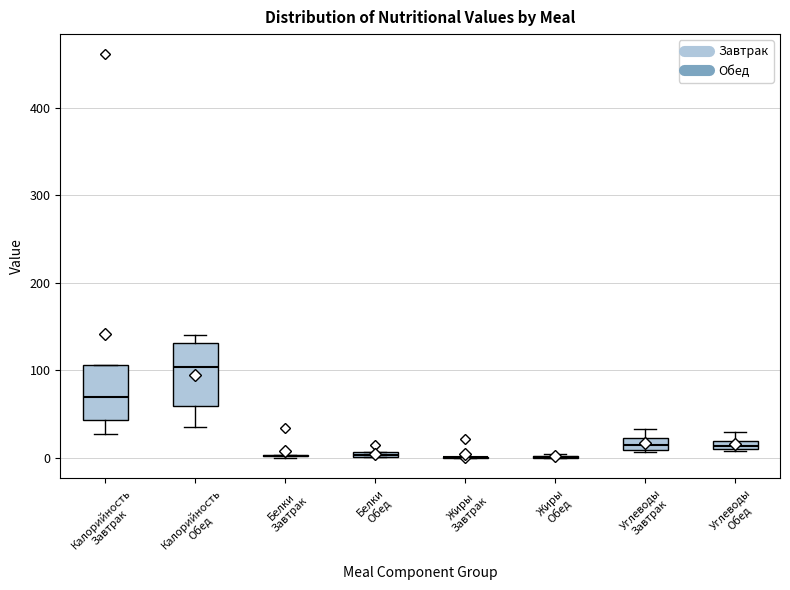

Where is the lower edge of the box for Белки Обед on the y-axis? The values are not printed on the chart, so give them approximately, as read against the axis.

0